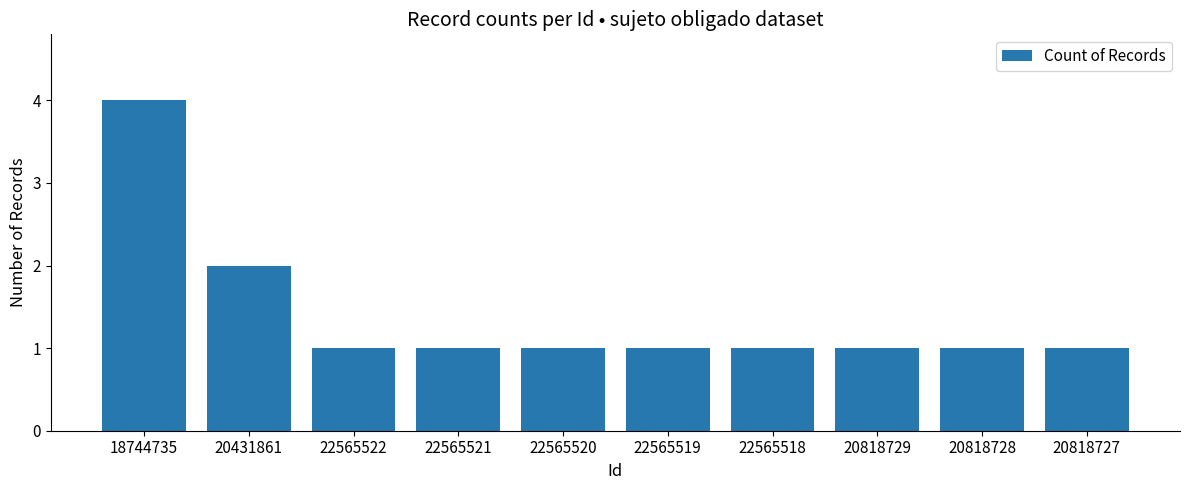

True or false: the data shows 1 at 22565520.

True